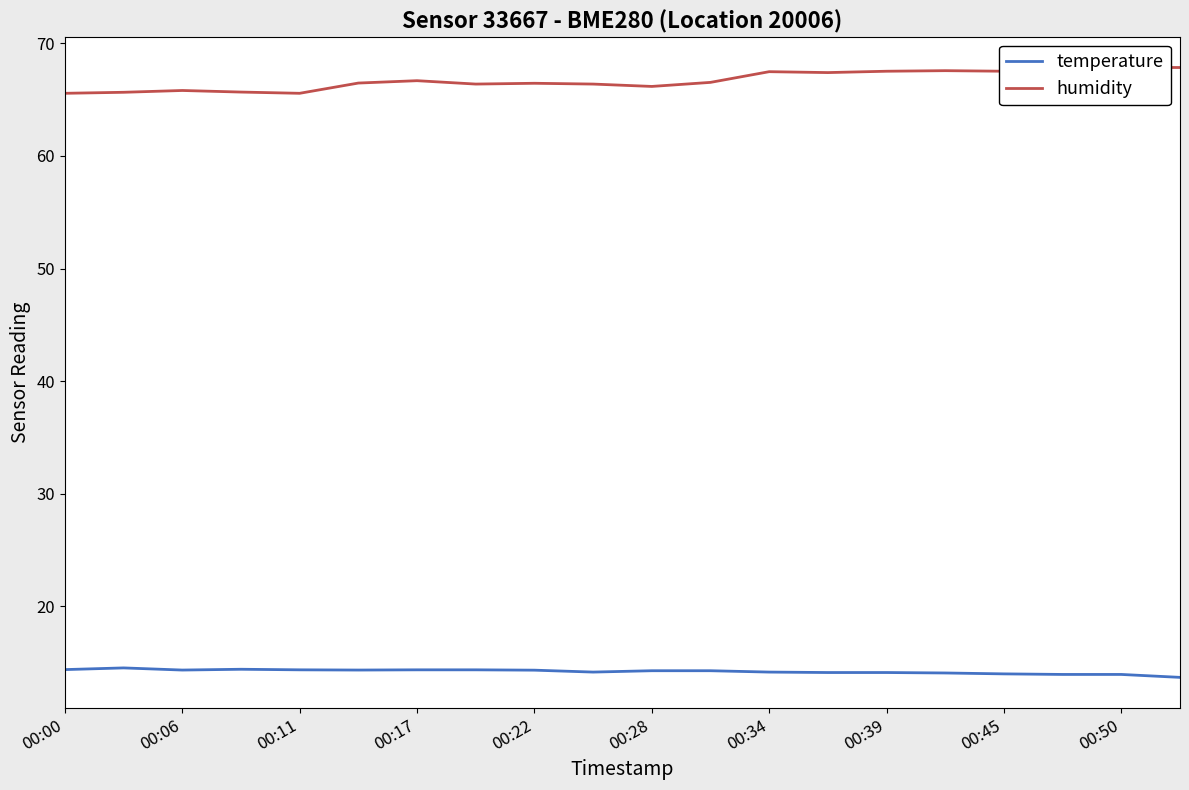

What is the highest value of the temperature series?

14.5